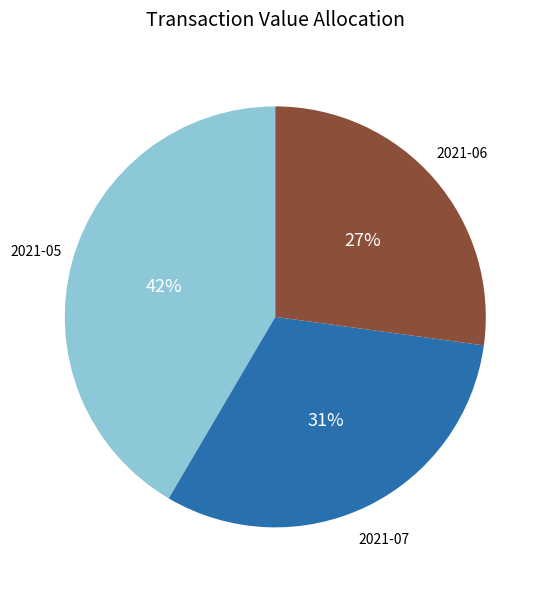

To the nearest percent, what is the average slice percentage?

33%